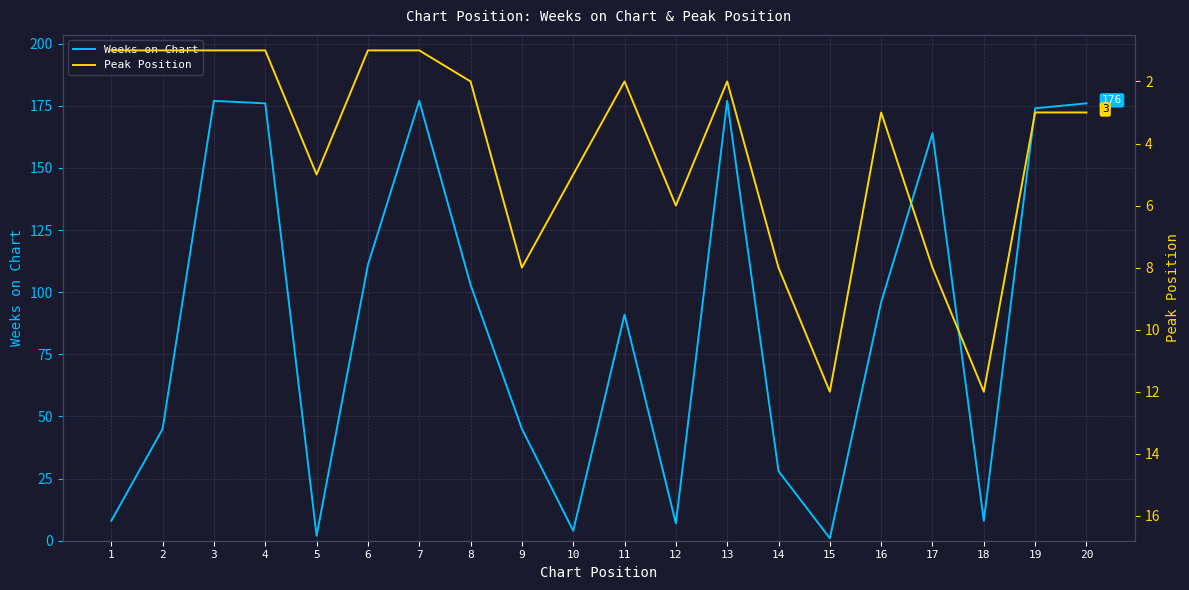

Reading right to left, what are all the values shown in this chart?

Weeks on Chart: 176	174	8	164	96	1	28	177	7	91	4	45	103	177	111	2	176	177	45	8
Peak Position: 3	3	12	8	3	12	8	2	6	2	5	8	2	1	1	5	1	1	1	1